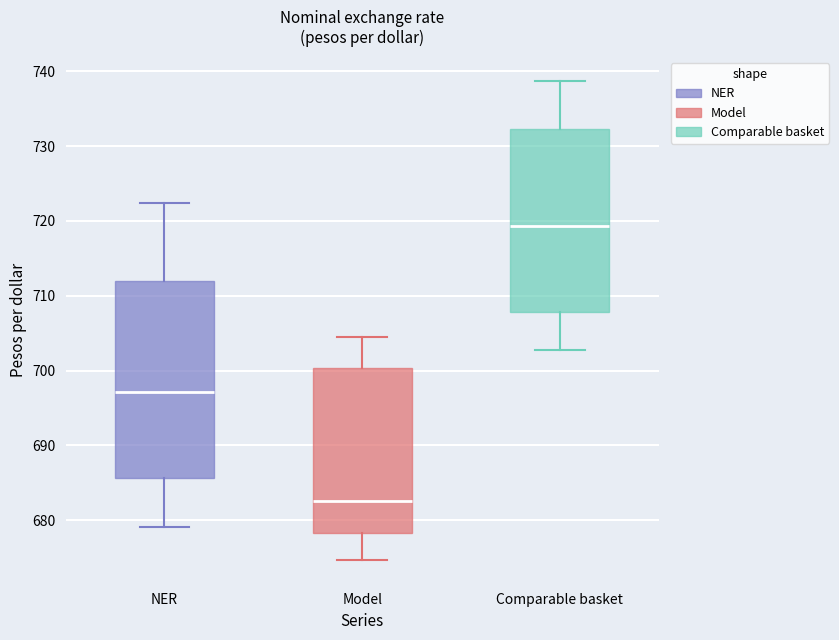

Reading left to right, read every box against the y-axis: the position of its median line, the range the box covers, and the ends of its whiskers. The values are not printed on the chart, so give them approximately, as read against the axis.

NER: median 697, box 686 to 712, whiskers 679 to 722
Model: median 683, box 678 to 700, whiskers 675 to 704
Comparable basket: median 719, box 708 to 732, whiskers 703 to 739